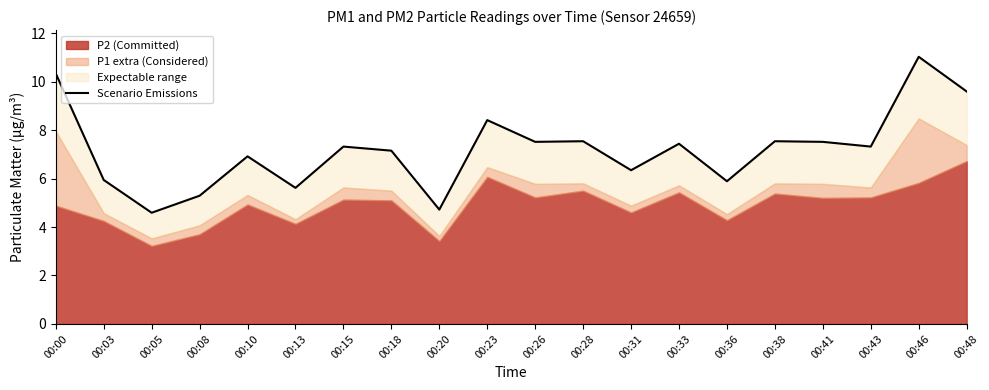

At which category does the data reach its first local valley?

00:05